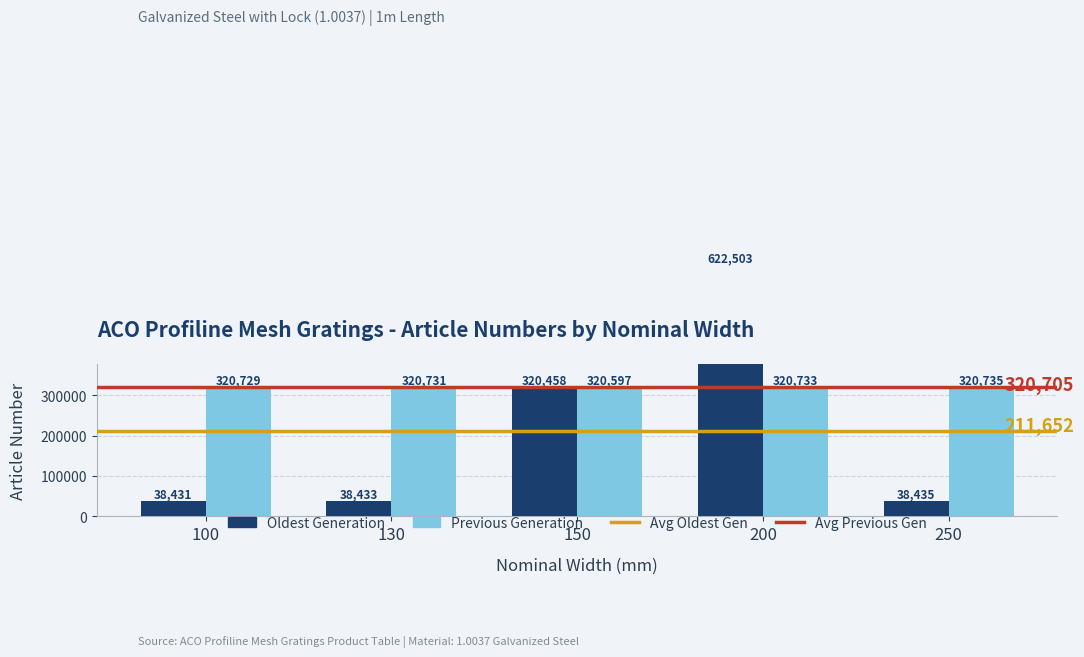

Is the value of Previous Generation at 130 greater than the value of Oldest Generation at 150?

Yes